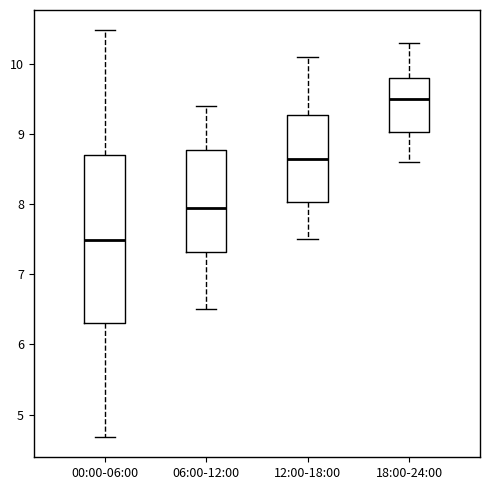

Which box is the tallest, from its lower edge to its upper edge?

00:00-06:00